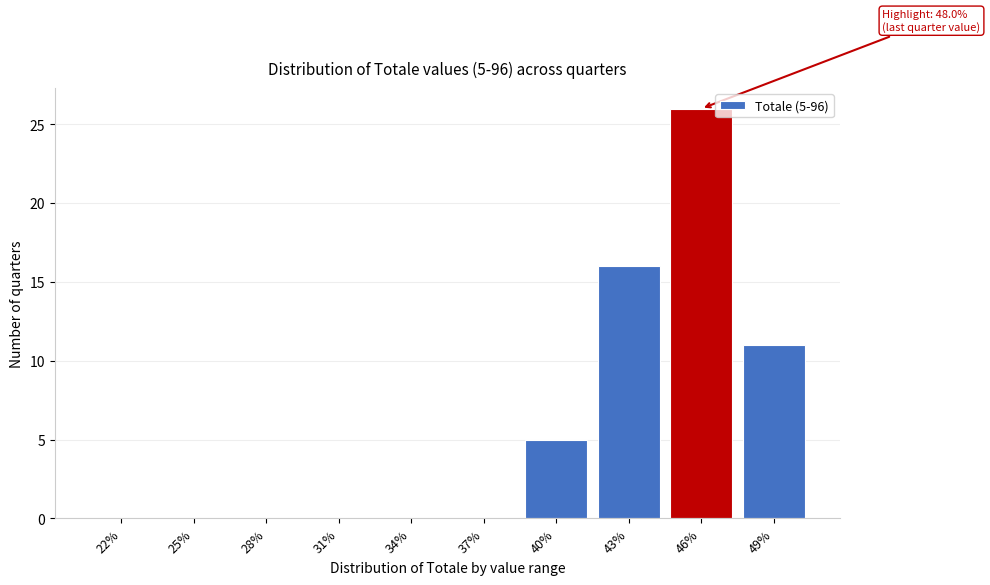

Reading left to right, extract all data points from this chart.

22%=0	25%=0	28%=0	31%=0	34%=0	37%=0	40%=5	43%=16	46%=26	49%=11